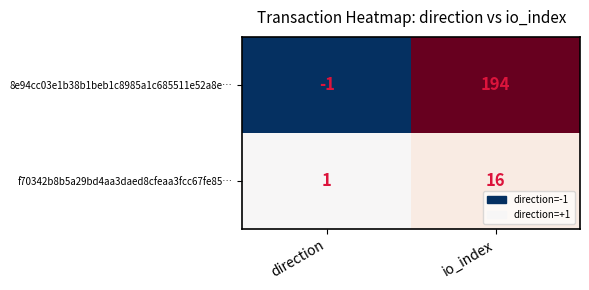

Which series changed the most between direction and io_index?

8e94cc03e1b38b1beb1c8985a1c685511e52a8e…